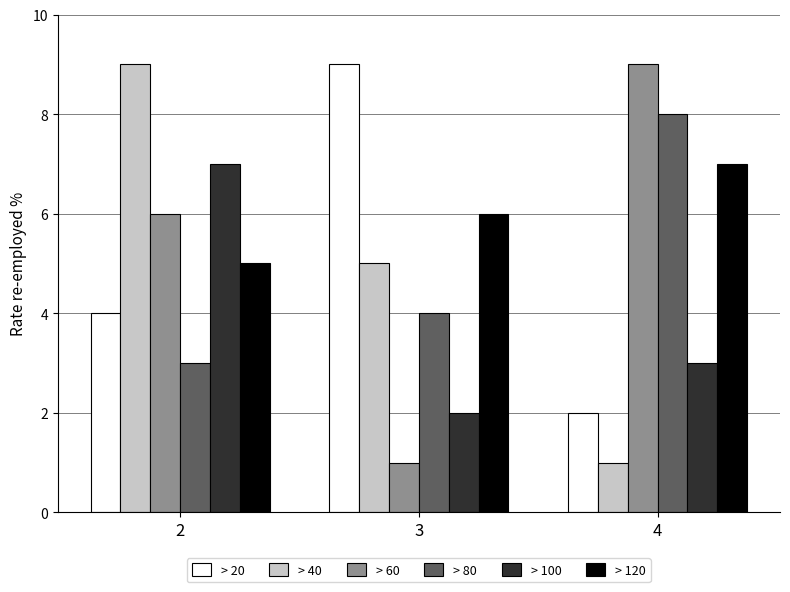

What is the greatest value displayed?

9